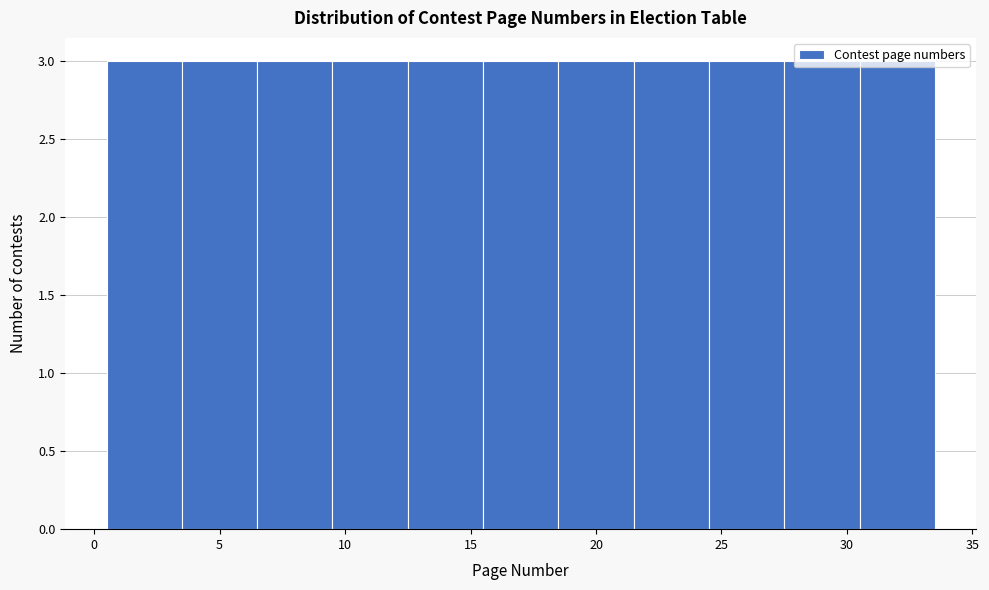

How tall is the bar that spans 30.5 to 33.5 on the x-axis? The values are not printed on the chart, so give them approximately, as read against the axis.

3